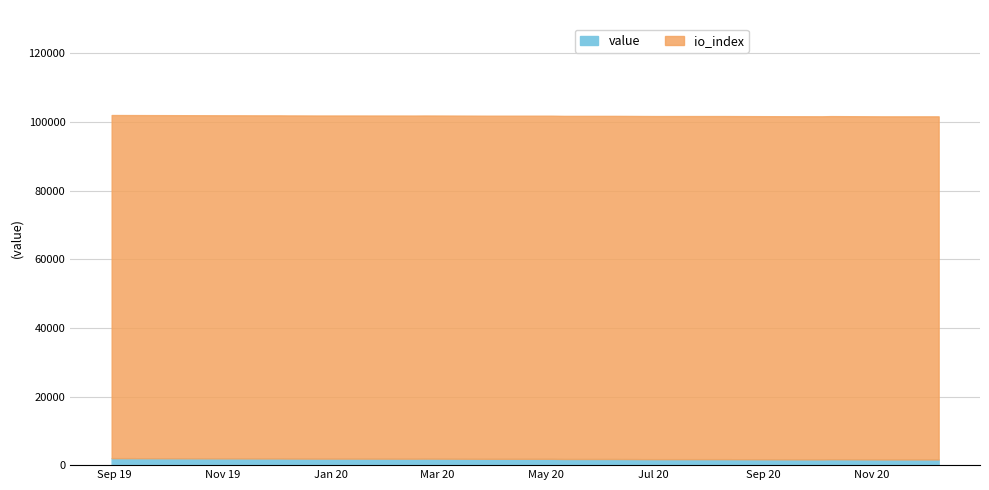

True or false: value has more than 2 interior local peaks.

False